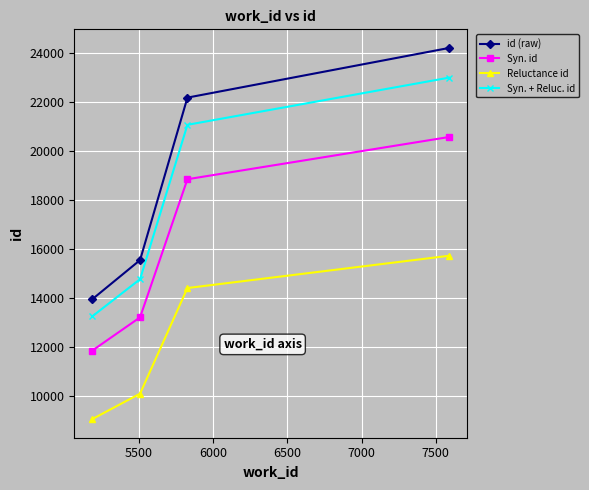

What is the difference between the maximum and minimum values in the id (raw) series?

10256.0